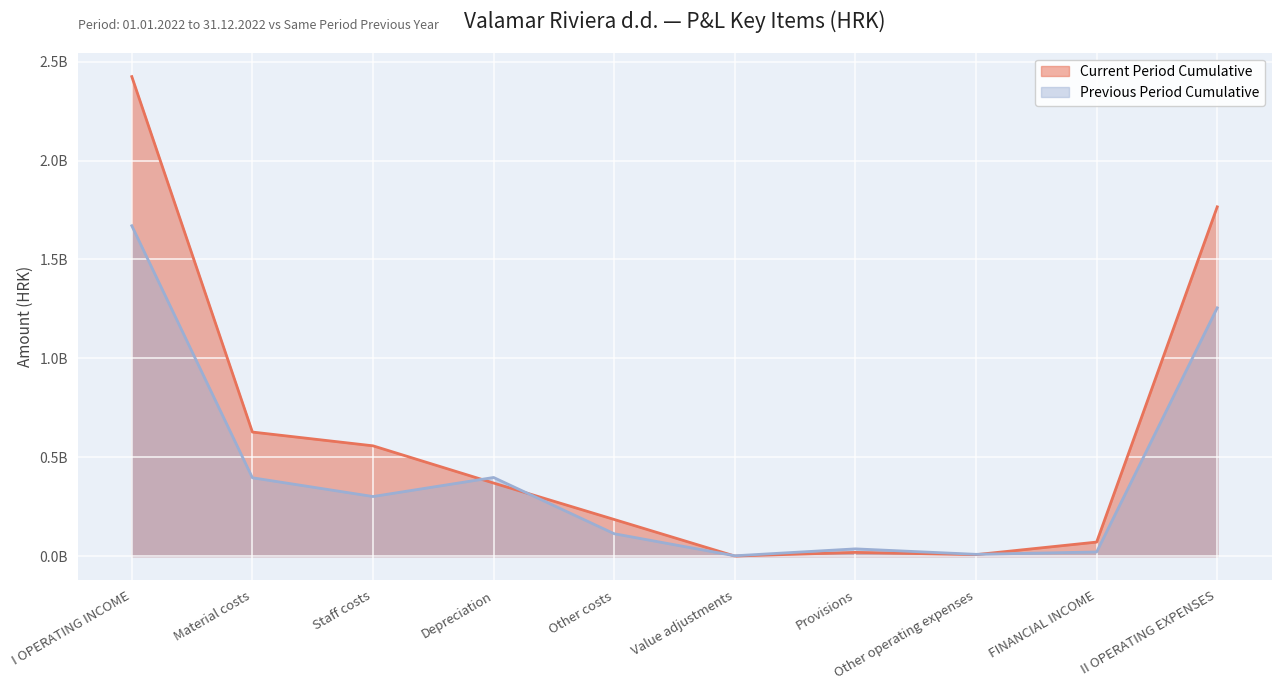

Reading right to left, list all the values displayed in this chart.

Current Period Cumulative: 1766000713	70947352	7413033	18815525	247576	185195783	369413354	557626443	627288999	2424408191
Previous Period Cumulative: 1255329580	21059327	8945504	36609347	1646054	113160696	397597196	301251199	396119584	1670374528